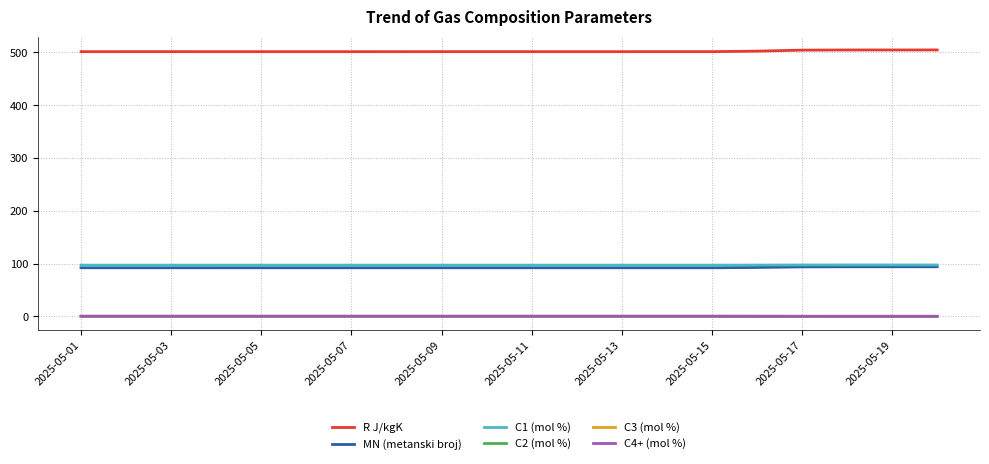

Which series has the largest total across all categories?

R J/kgK